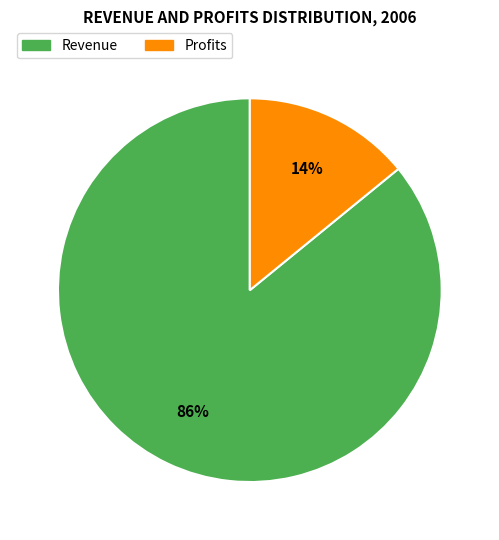

Between Revenue and Profits, which is larger?

Revenue